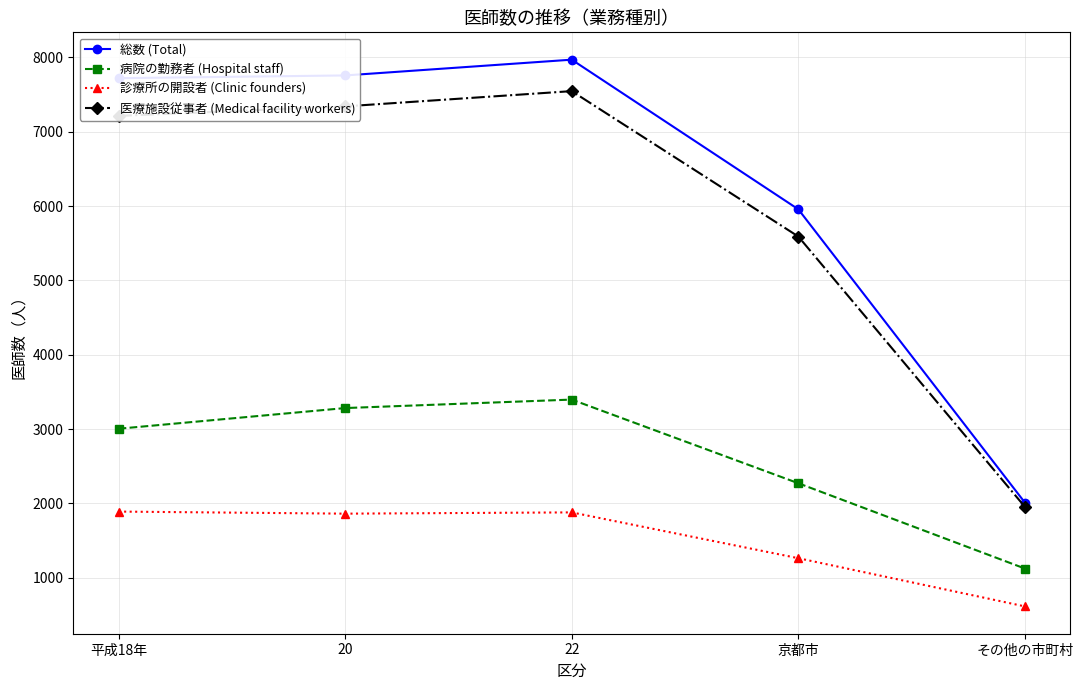

Which series has the widest spread of values?

総数 (Total)